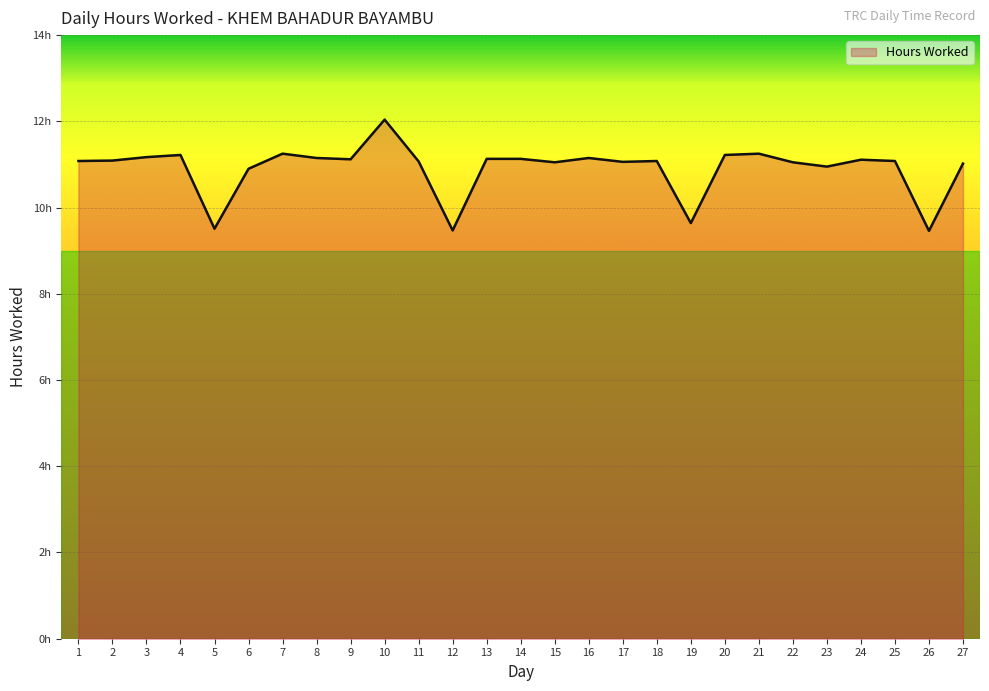

True or false: the data shows 2.6 at 12.

False